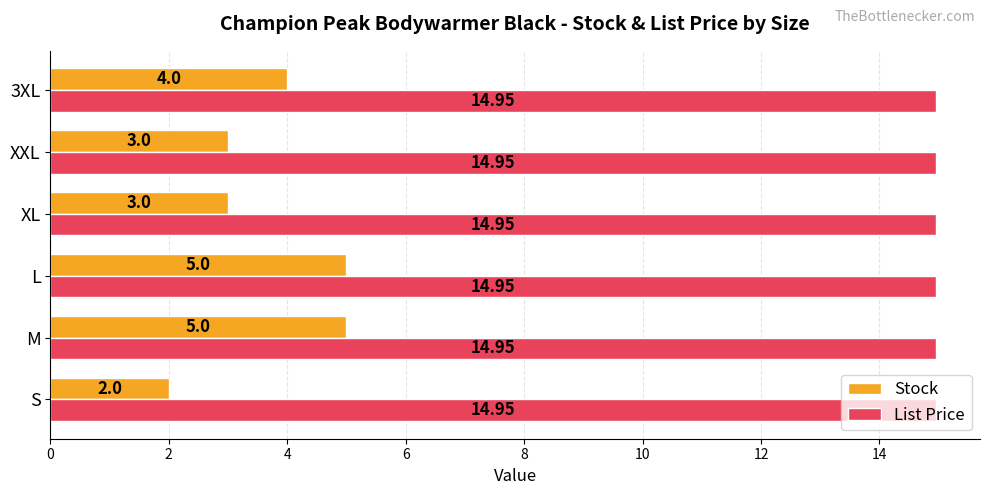

List the series in order of their peak value, highest first.

List Price, Stock